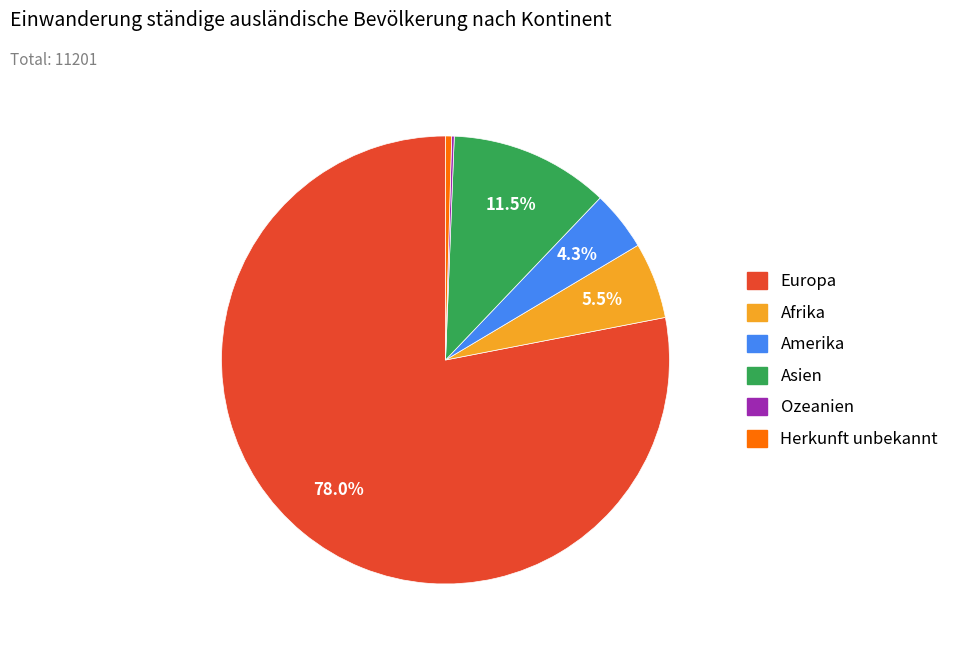

What portion of the pie excludes Asien?

88.5%